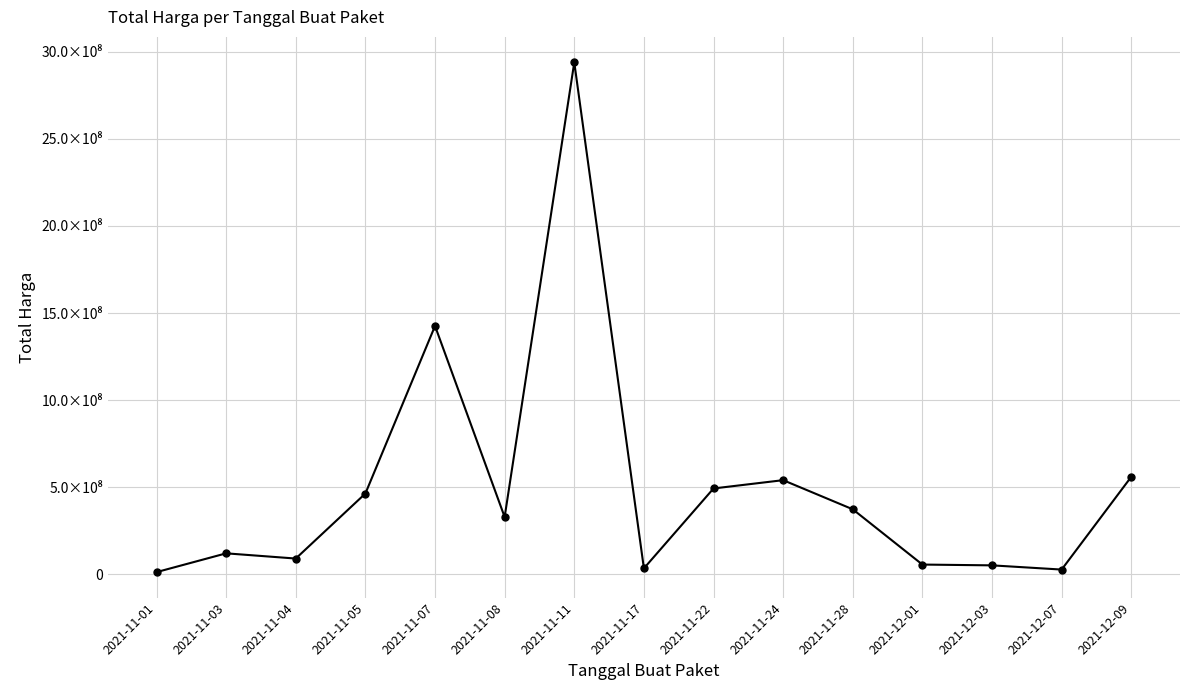

List the labels in order of value, largest first.

2021-11-11, 2021-11-07, 2021-12-09, 2021-11-24, 2021-11-22, 2021-11-05, 2021-11-28, 2021-11-08, 2021-11-03, 2021-11-04, 2021-12-01, 2021-12-03, 2021-11-17, 2021-12-07, 2021-11-01